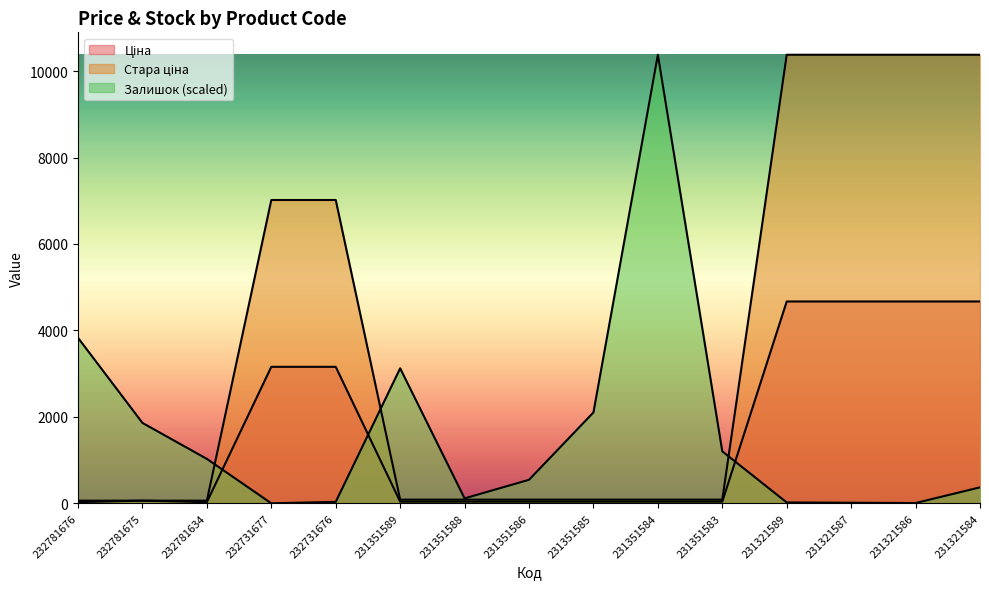

What is the difference between the highest and lowest values at 232781675?

1799.3